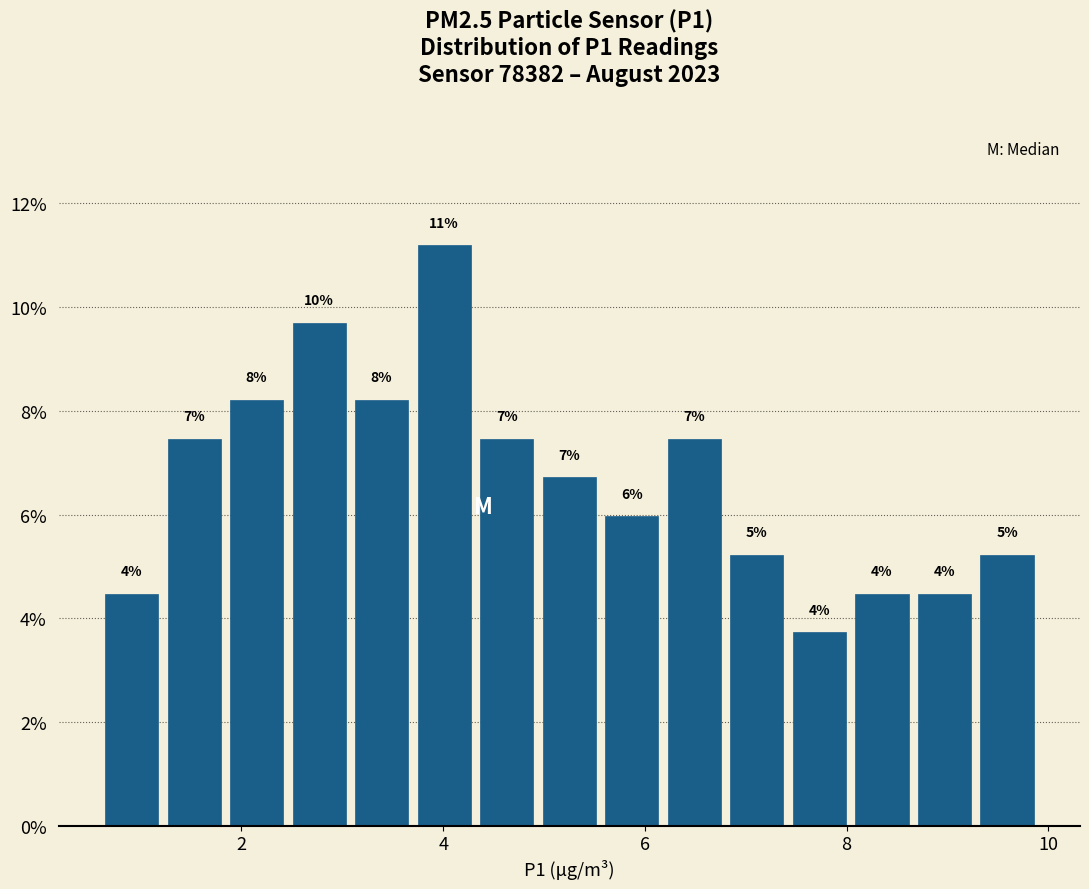

Around what value on the x-axis is the tallest bar? Give the approximate position of its centre, as read against the axis.

4.0